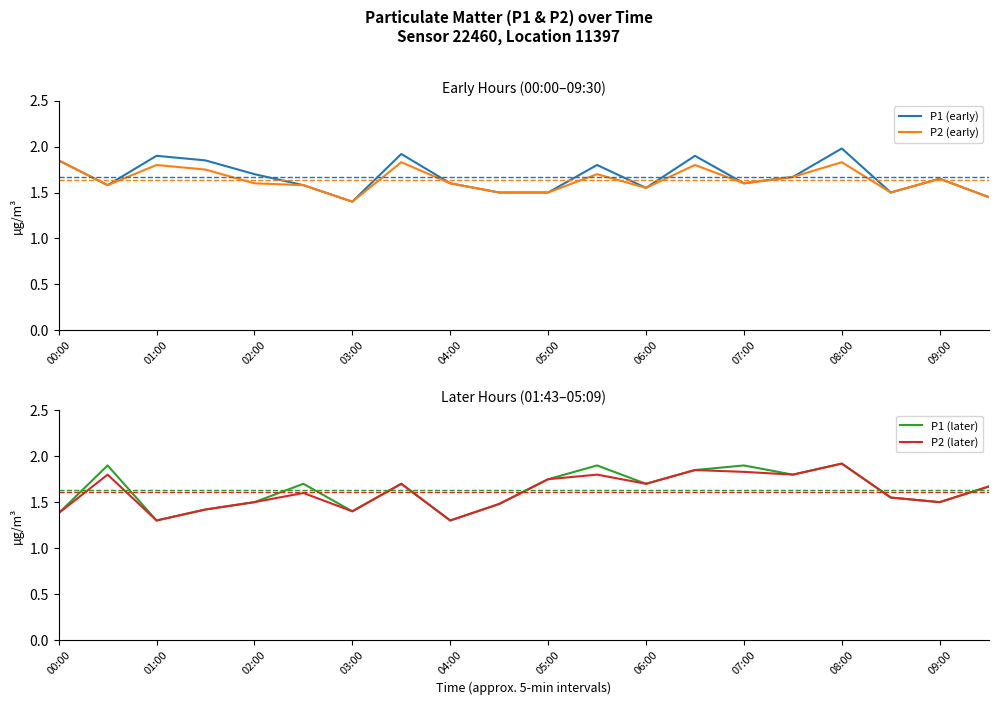

In P1 (early), how many points are higher than both neighbors (excluding endpoints)?

6